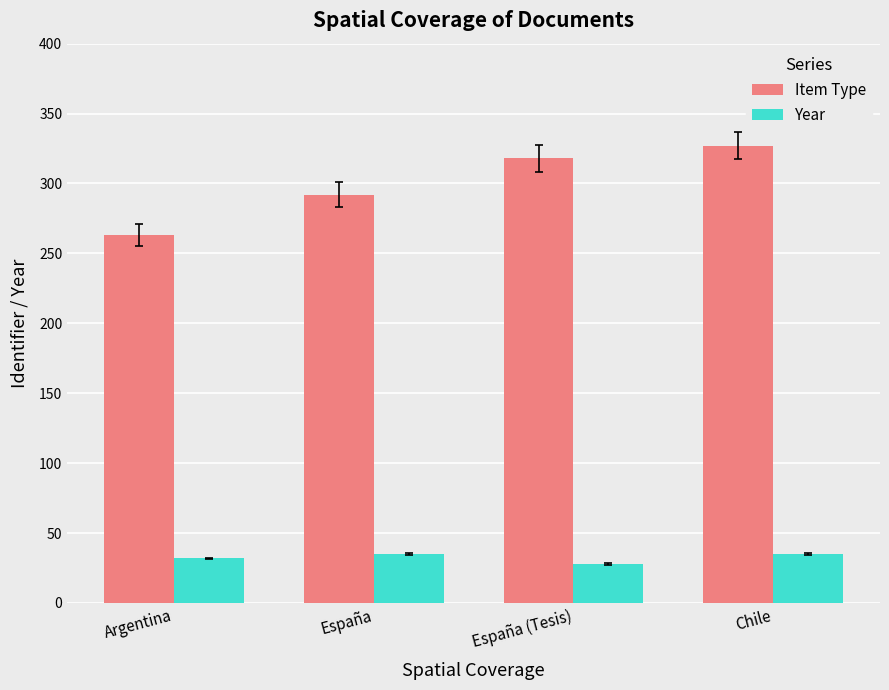

What is the total value across all series at Chile?

362